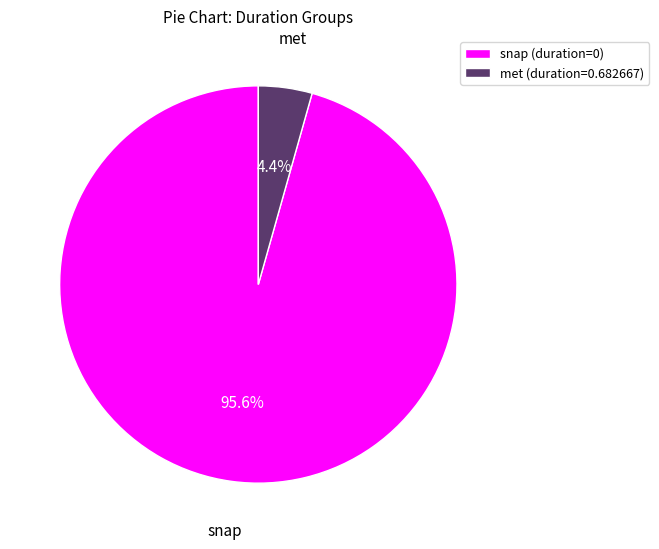

Is there any slice that represents more than half of the pie?

Yes